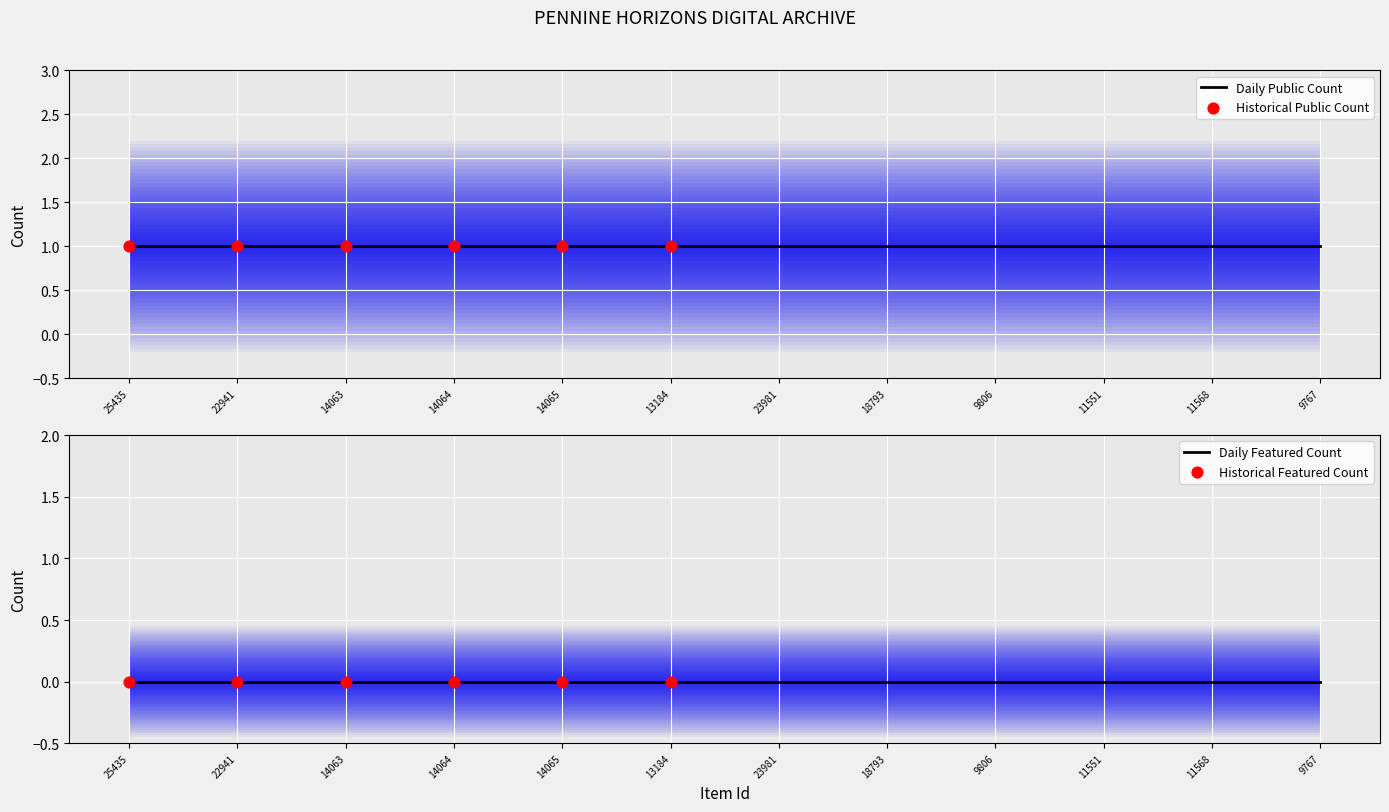

What is the total value across all series at 9806?

1